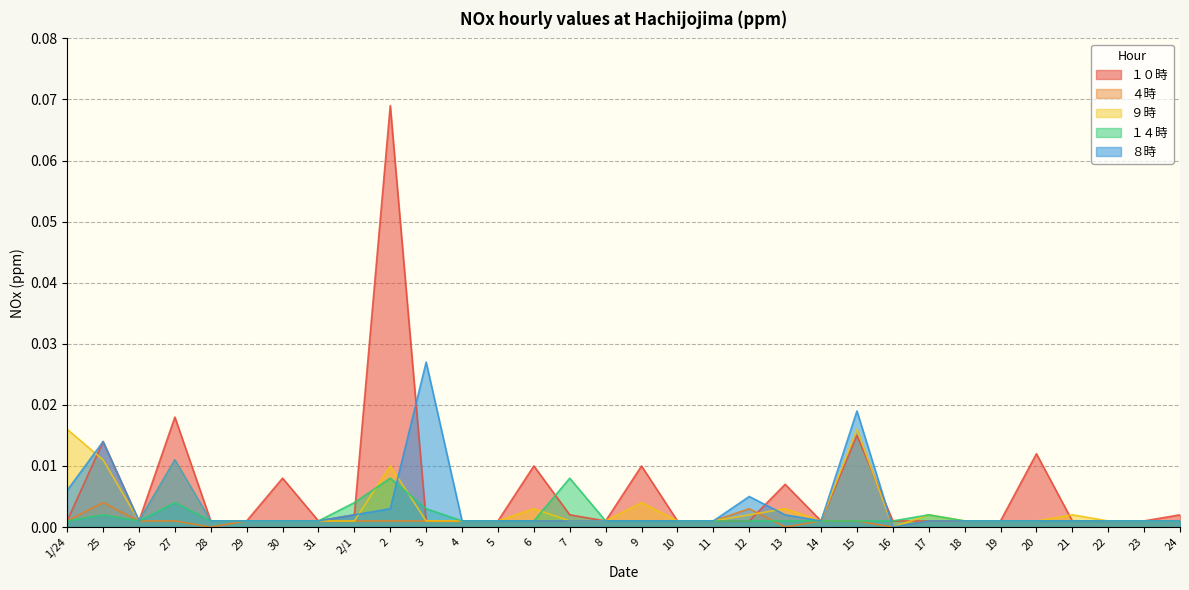

List the labels in order of ４時 value, largest first.

25, 12, 1/24, 26, 27, 29, 30, 31, 2/1, 2, 3, 4, 5, 6, 7, 8, 9, 10, 11, 14, 15, 17, 18, 19, 20, 21, 22, 23, 24, 28, 13, 16